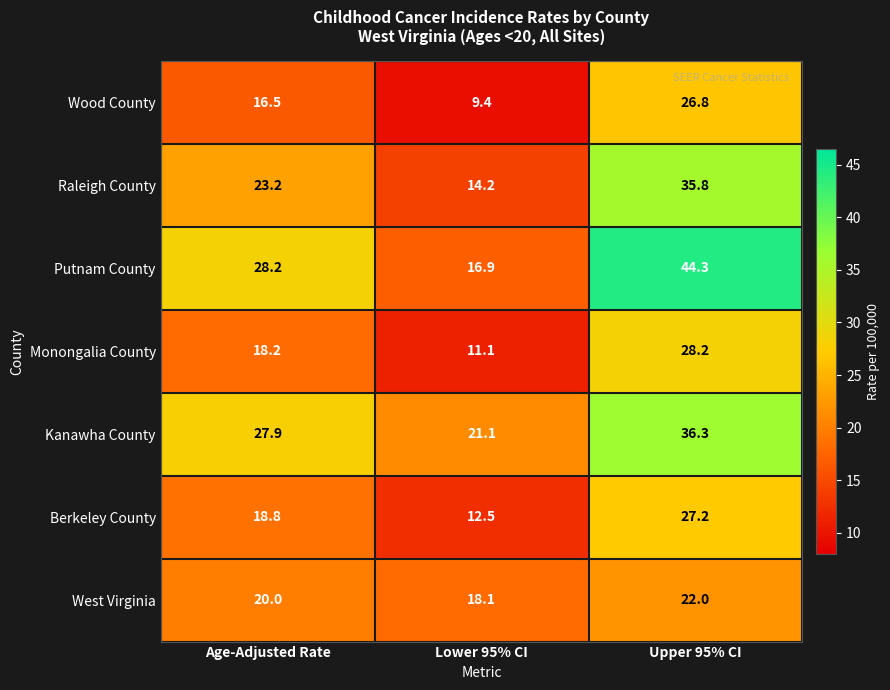

What is the greatest value displayed?

44.3